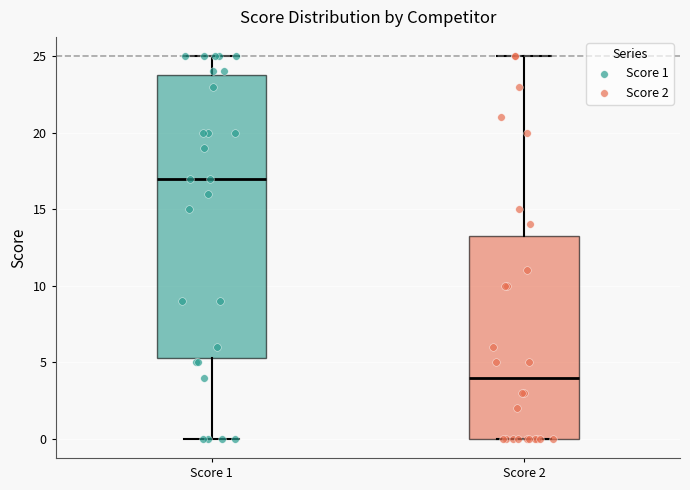

Which box is the tallest, from its lower edge to its upper edge?

Score 1